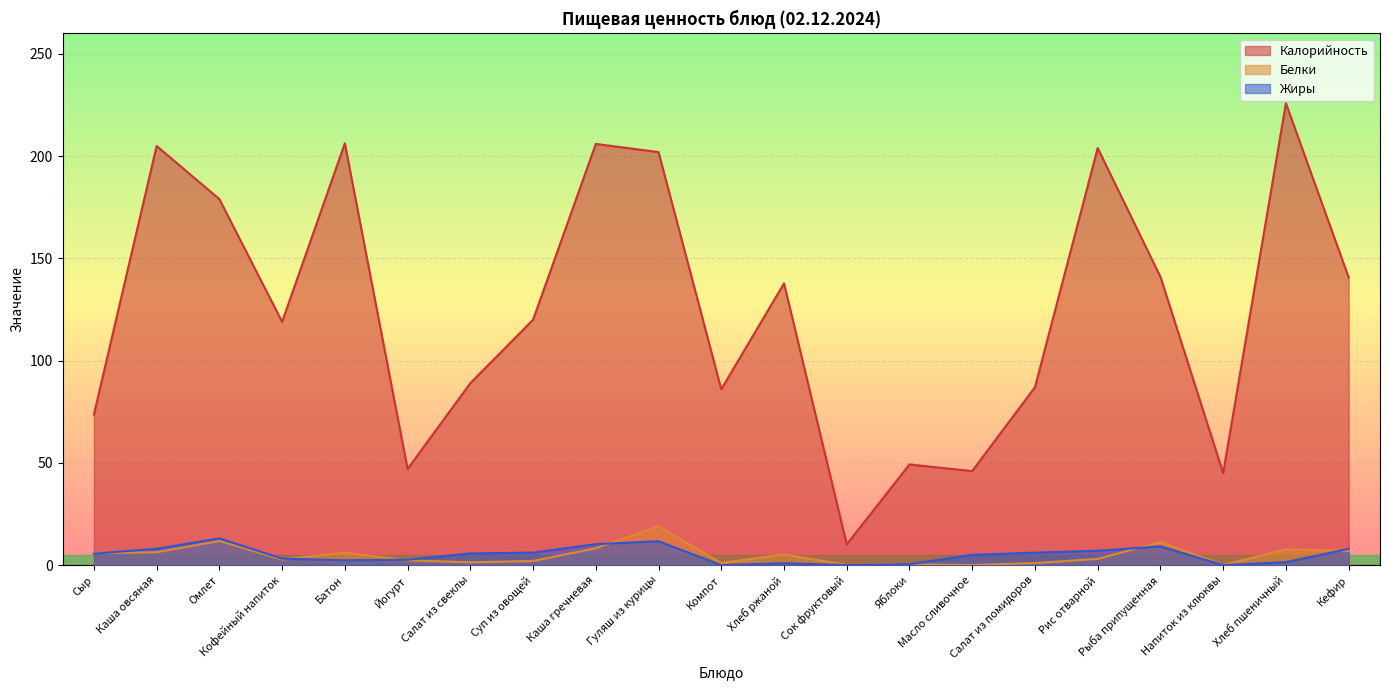

Is it true that Жиры equals 8.7 at Салат из свеклы?

False